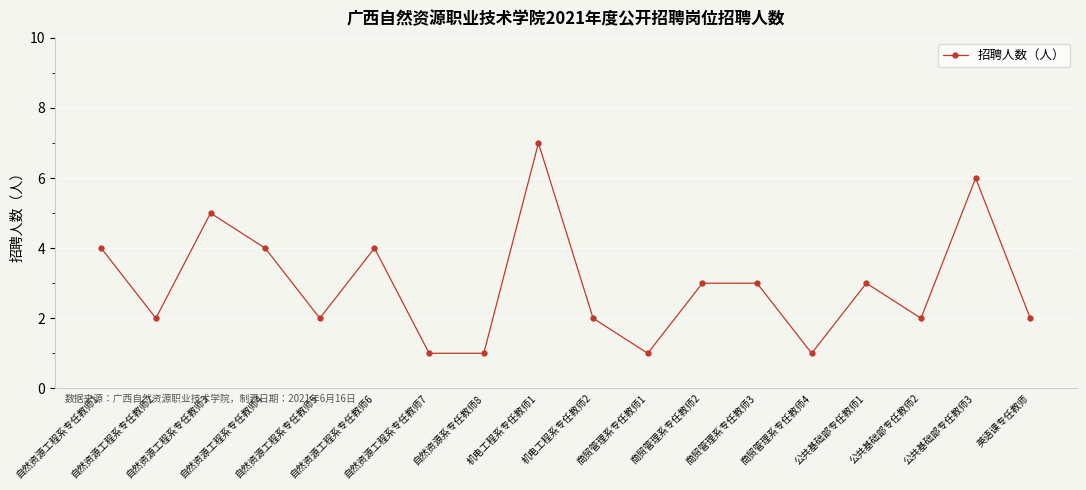

Reading right to left, list all the values displayed in this chart.

2	6	2	3	1	3	3	1	2	7	1	1	4	2	4	5	2	4